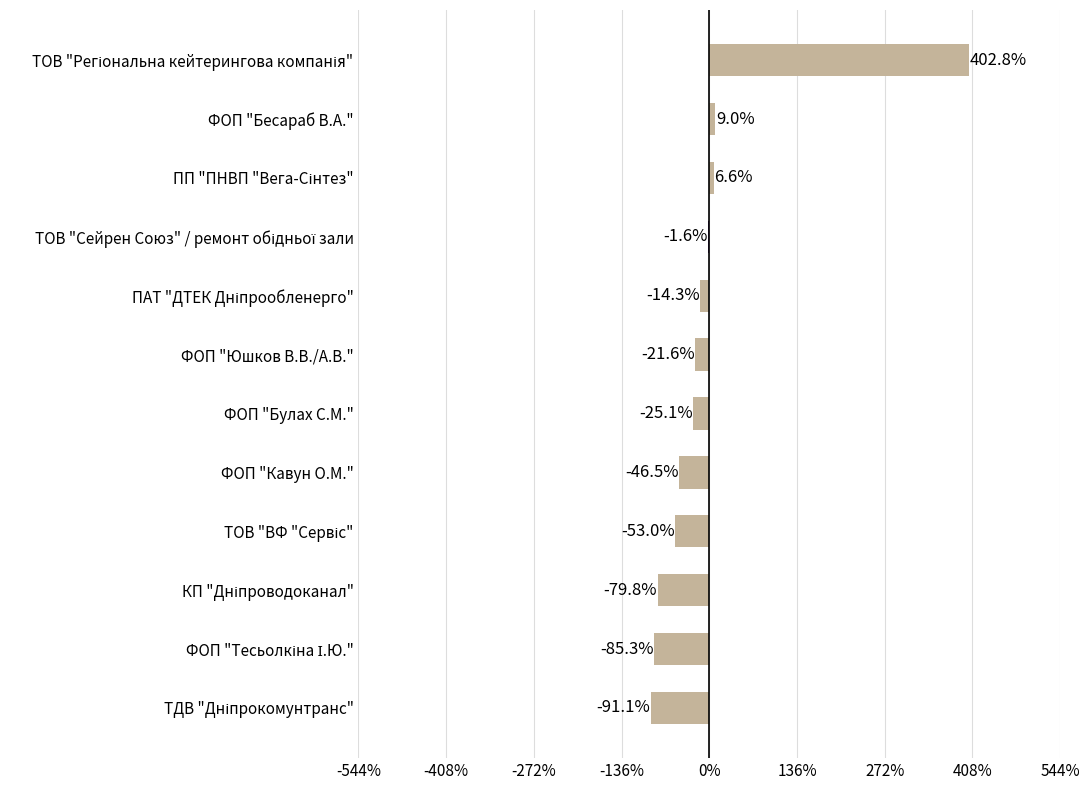

Read the value at ФОП "Юшков В.В./А.В.".

-21.6